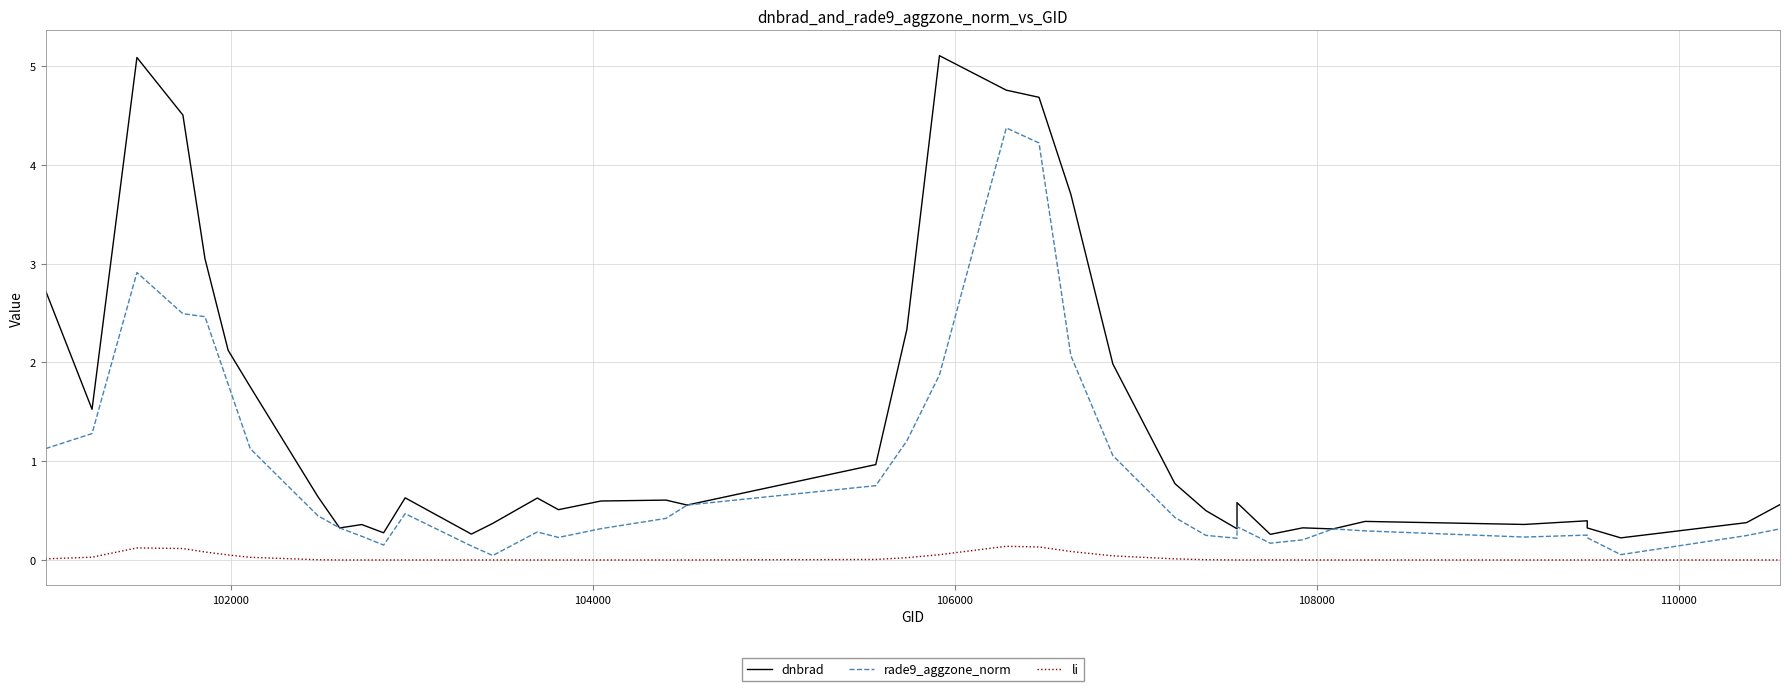

Rank the series by their maximum value, from lowest to highest.

li, rade9_aggzone_norm, dnbrad